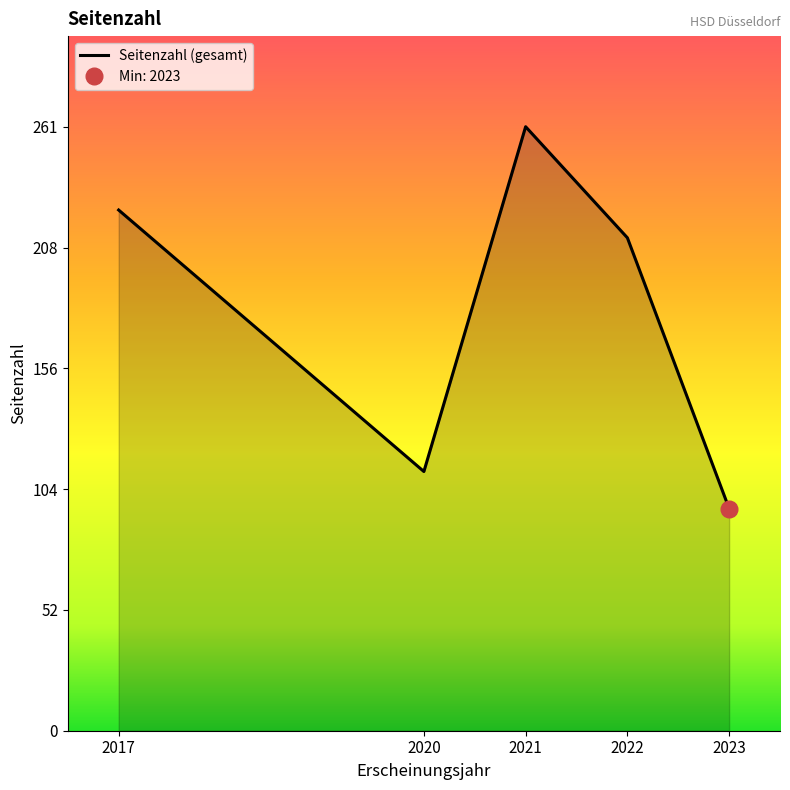

The value at 2021 is 261. True or false?

True